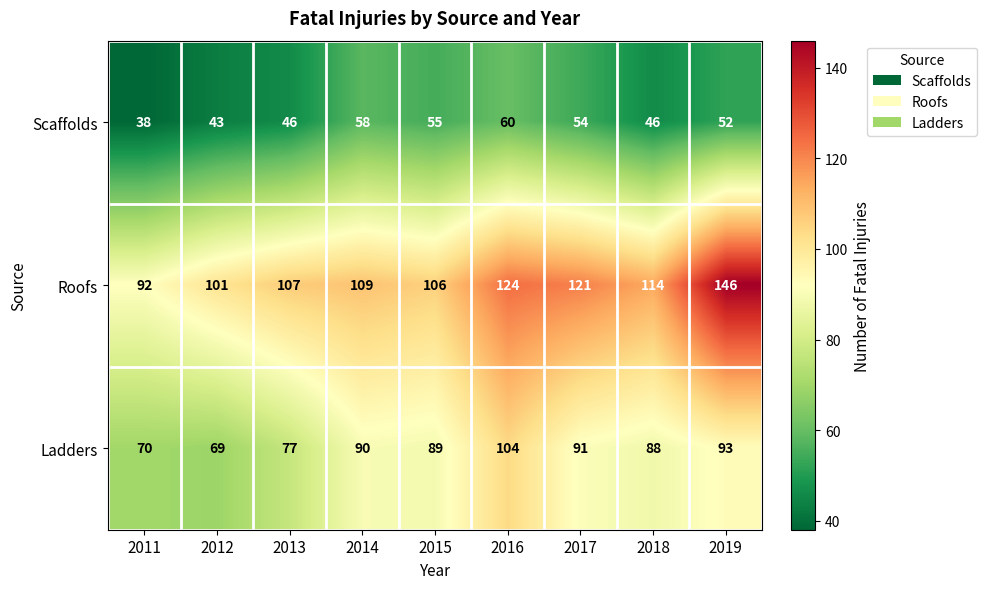

Where is Roofs nearest to the value 119?

2017